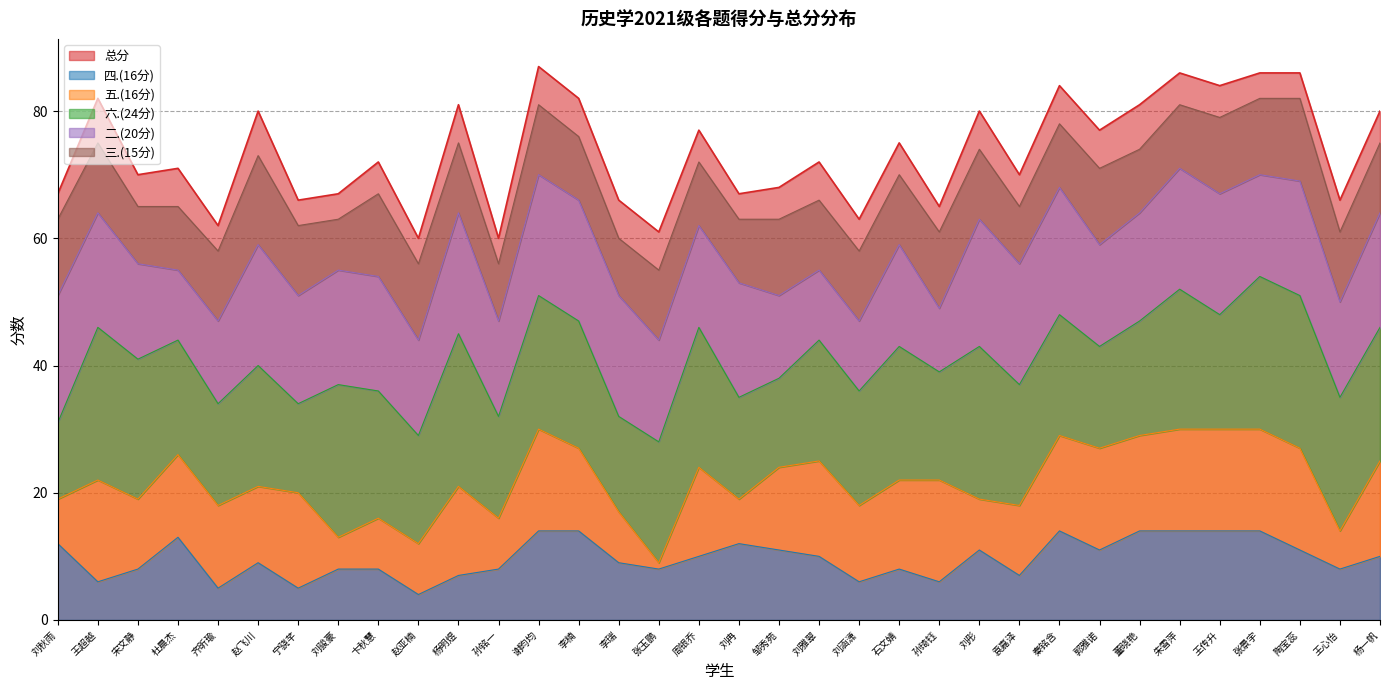

The 六.(24分) series shows 9 at 孙铭一. True or false?

False